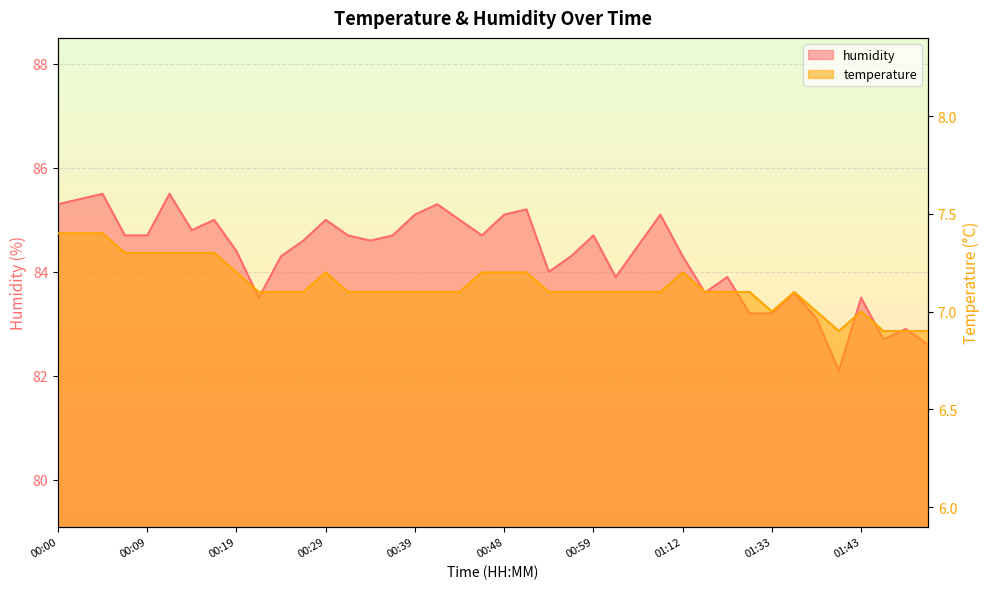

Does the chart display data point markers on the line(s)?

No